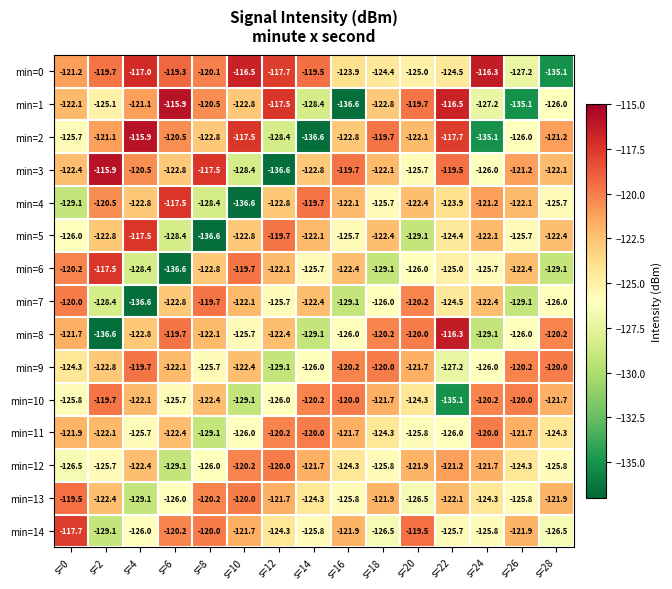

What is the spread (max minus min) of values at s=22?

18.8